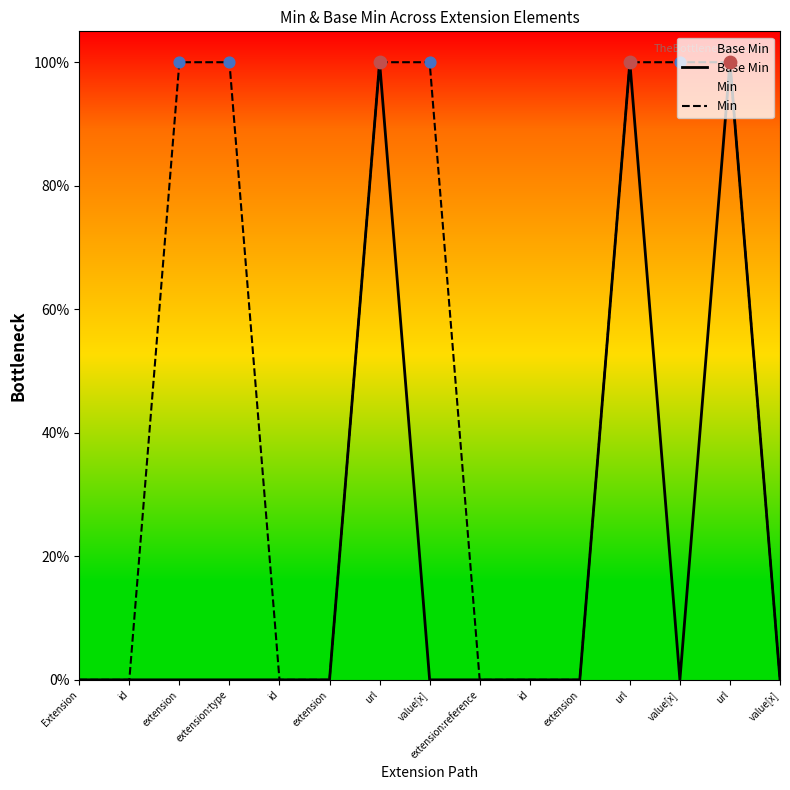

Which series has the largest total across all categories?

Min